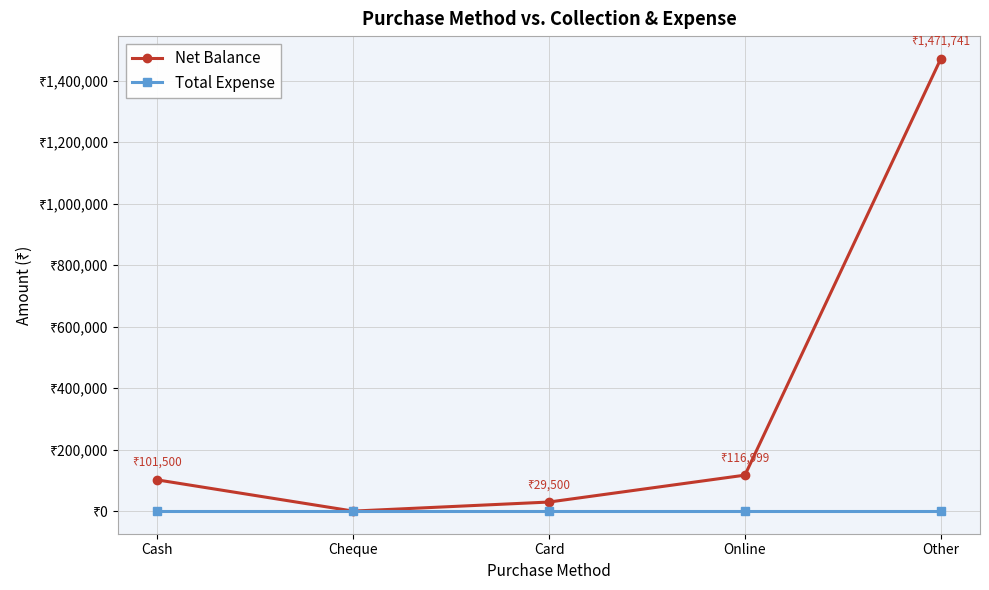

What position from the left is Online?

4